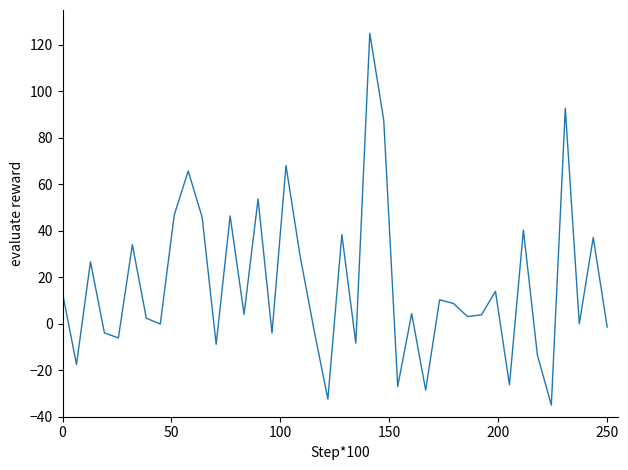

How many interior local valleys (lower than both neighbors) does the data have?

14